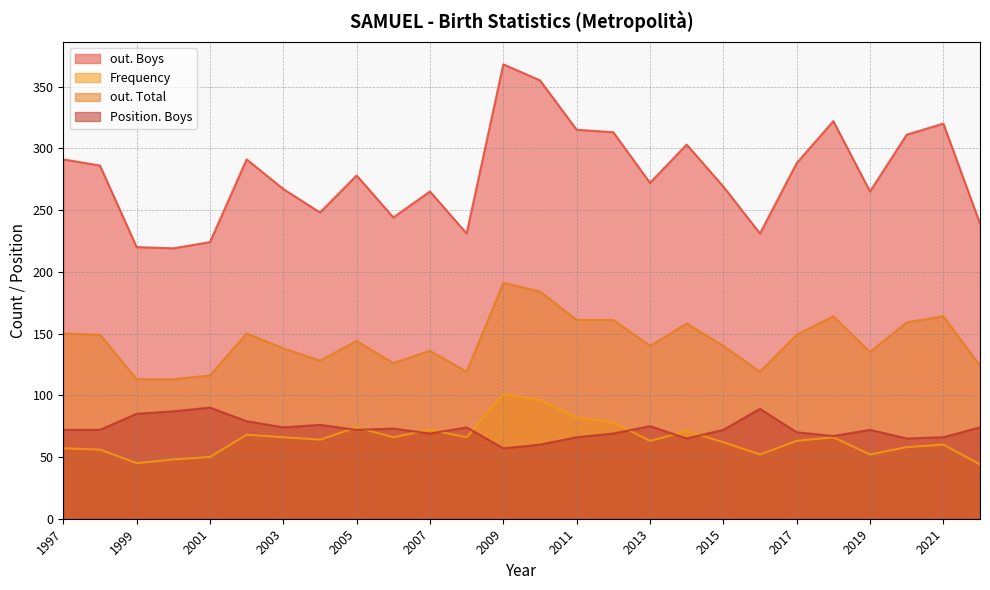

How many data points in Frequency are less than 64?

13